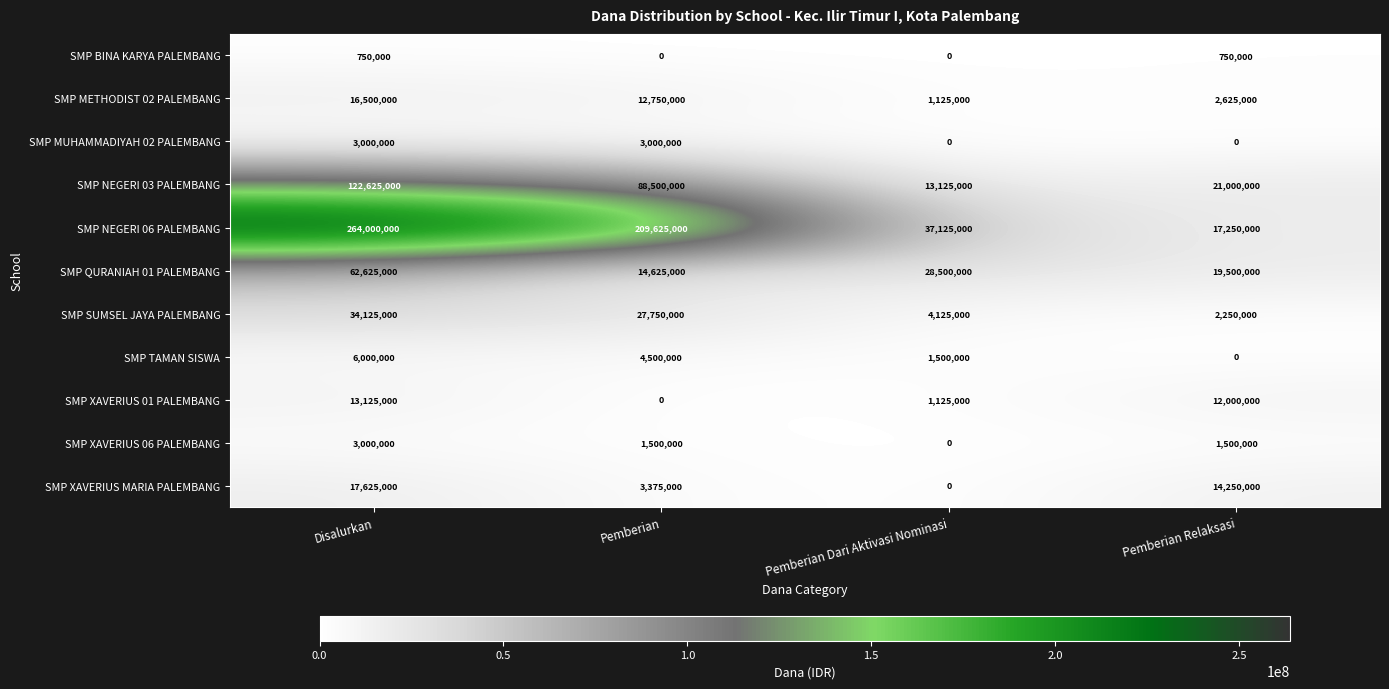

Read the SMP NEGERI 06 PALEMBANG value at Pemberian Relaksasi.

17250000